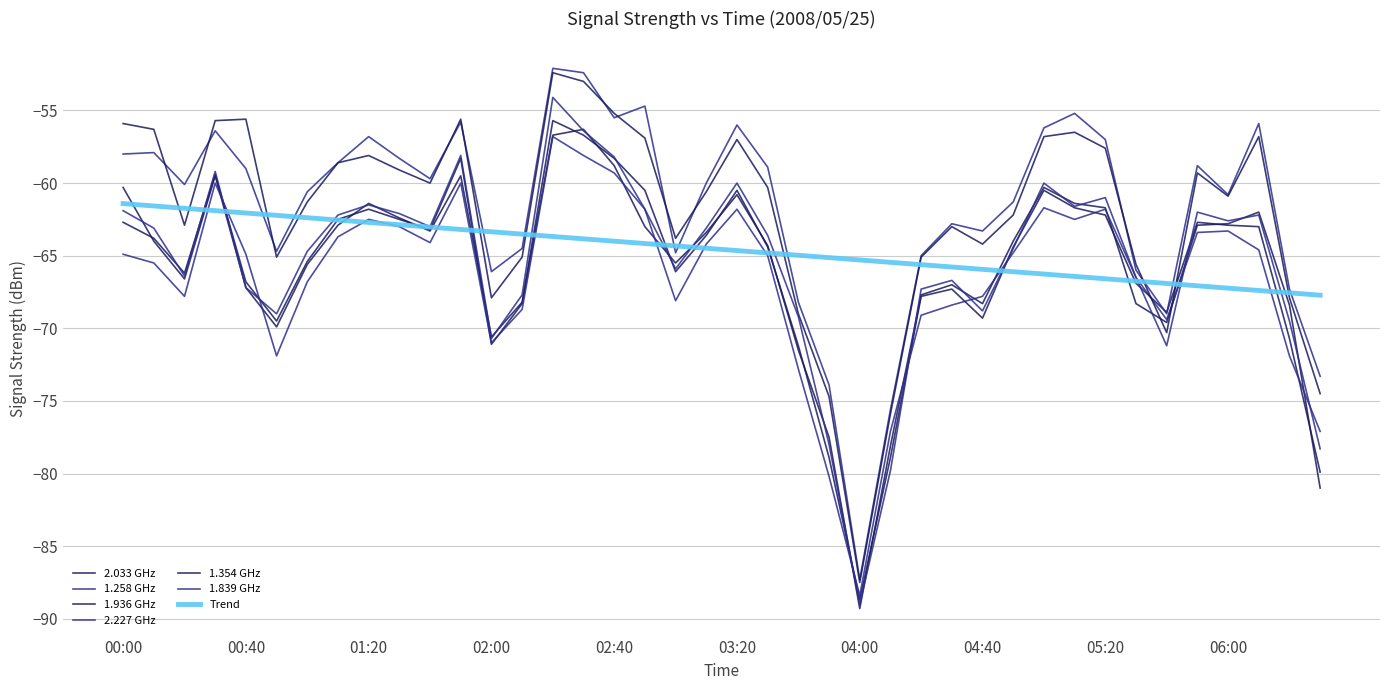

Does the chart display data point markers on the line(s)?

No